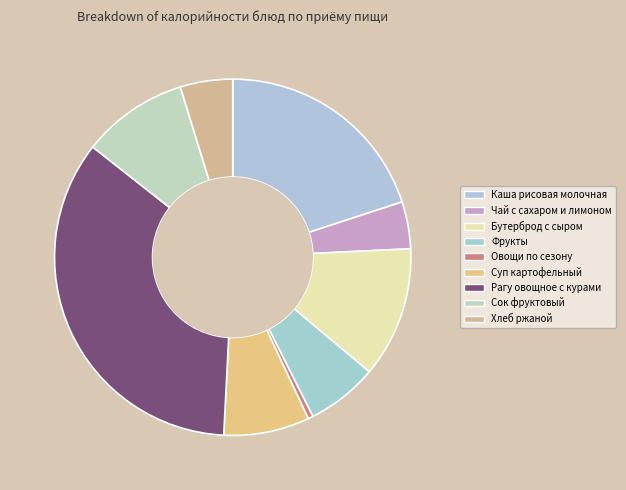

Does any single category account for the majority?

No